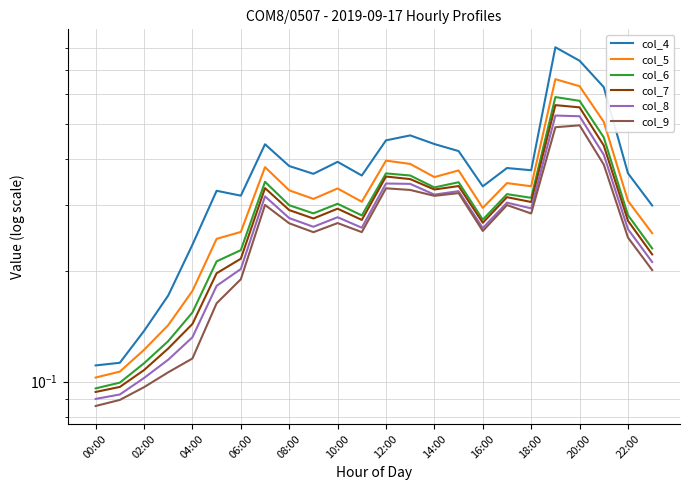

True or false: col_8 and col_5 cross at least once.

False